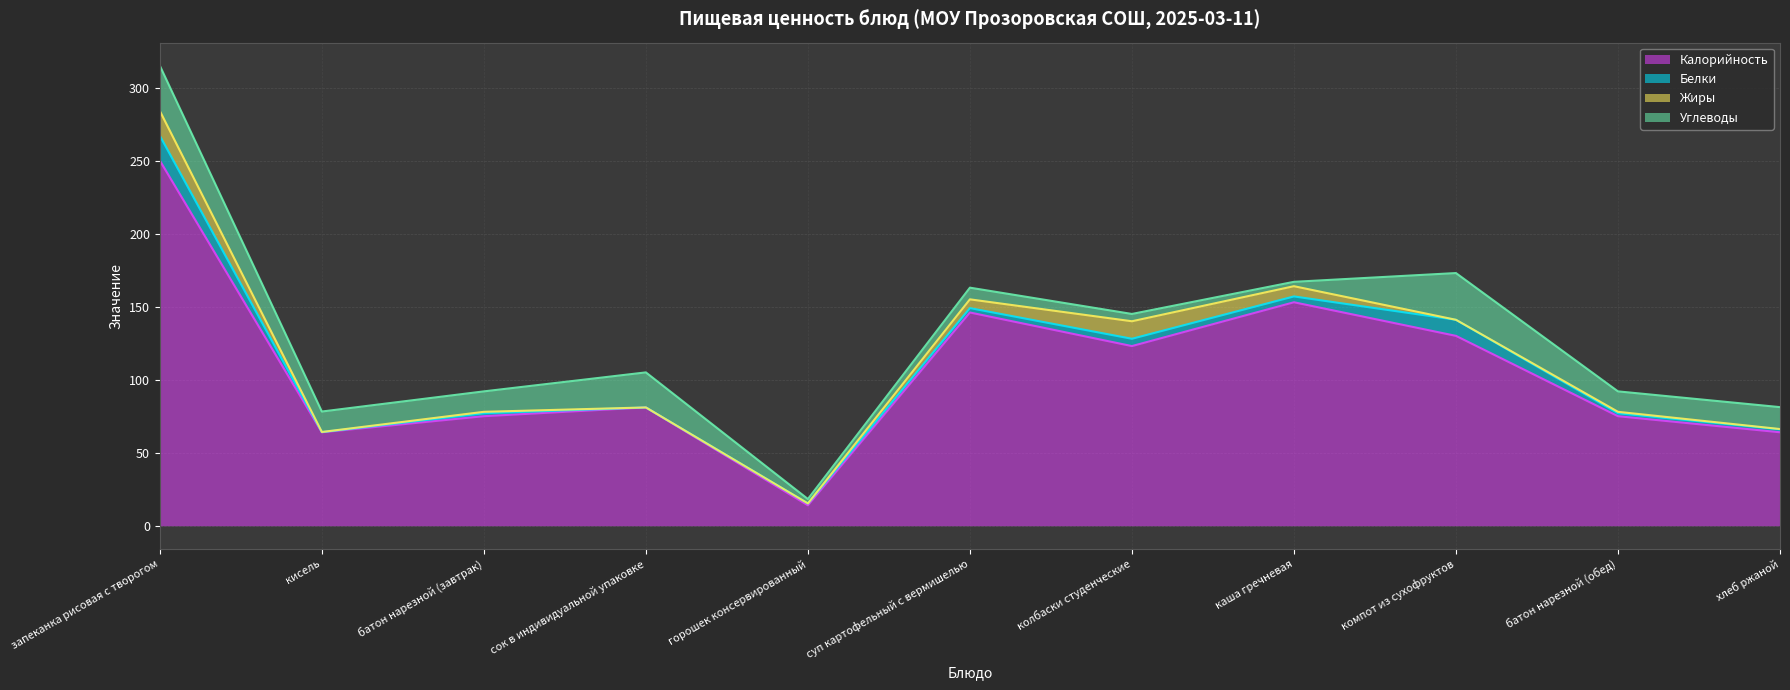

What is the difference between the highest and lowest values at колбаски студенческие?

118.0